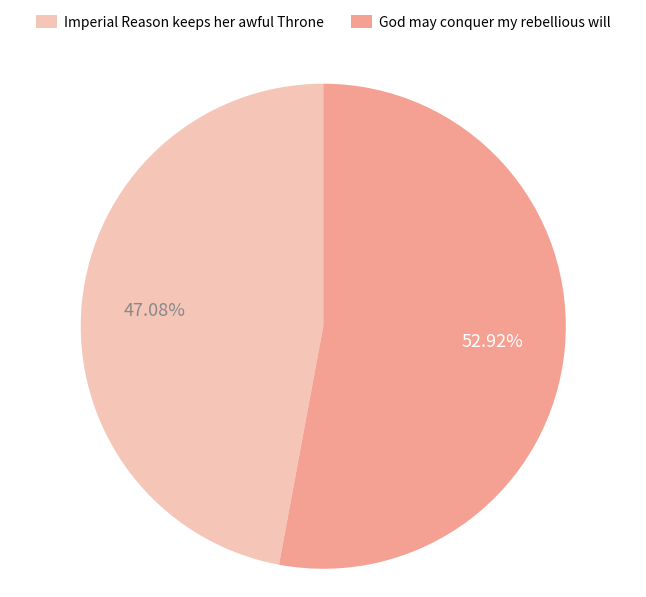

To the nearest percent, what is the average slice percentage?

50%